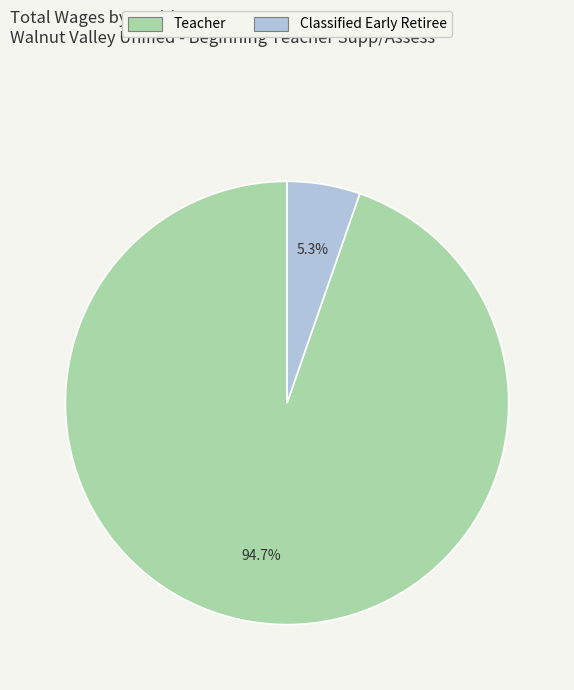

Do Classified Early Retiree and Teacher together represent more than half of the pie?

Yes